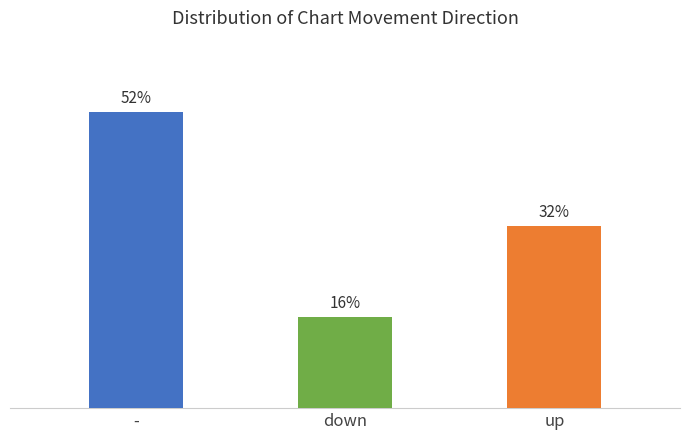

Which label corresponds to the largest value in the chart?

-